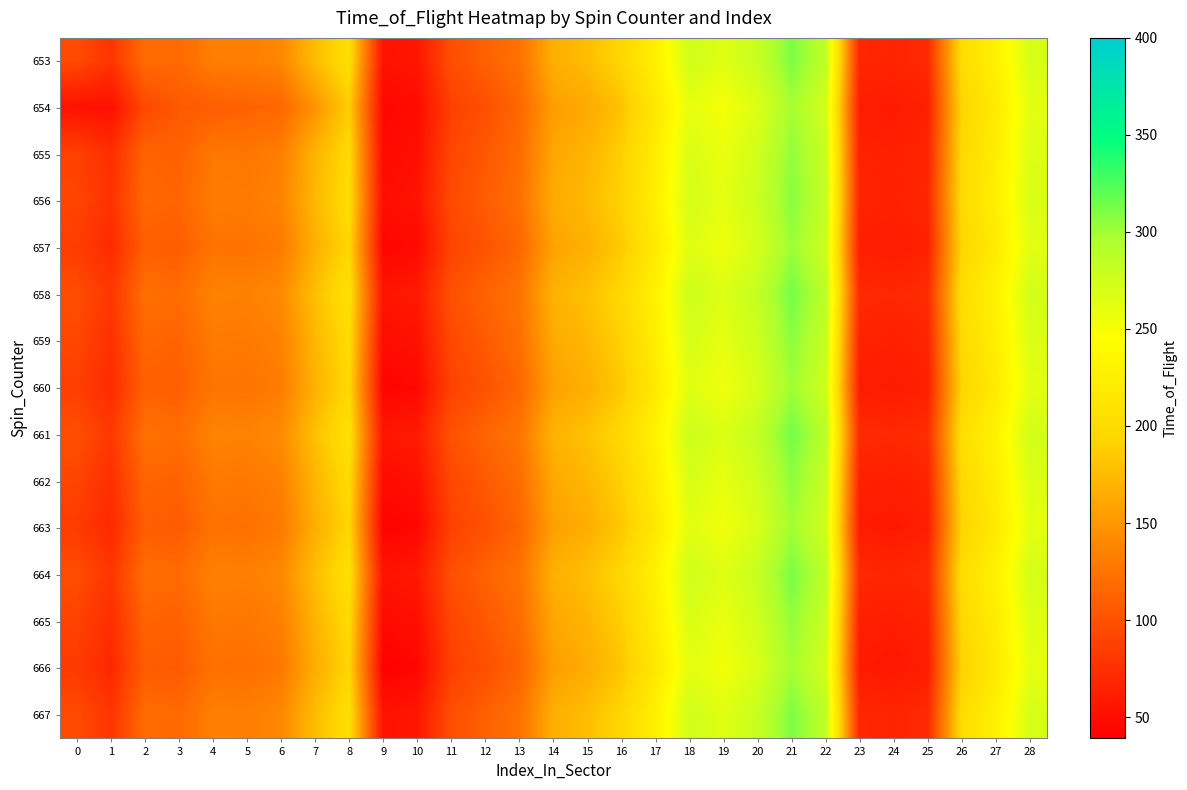

How many distinct data groups are displayed?

15